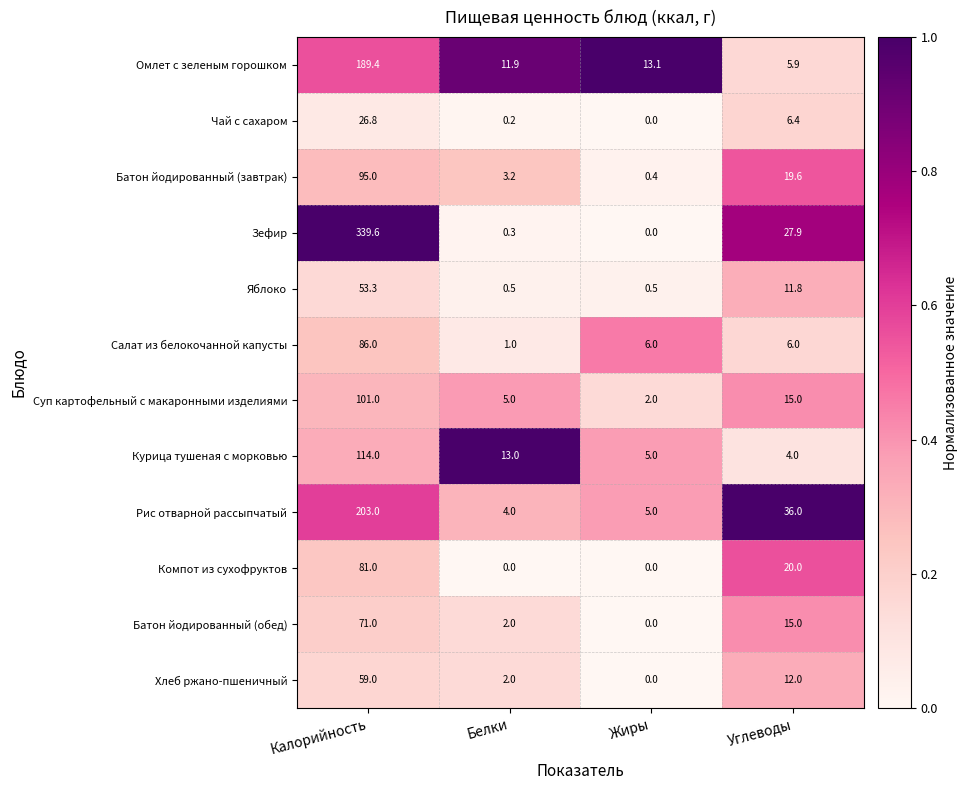

What is the spread (max minus min) of values at Белки?

13.0